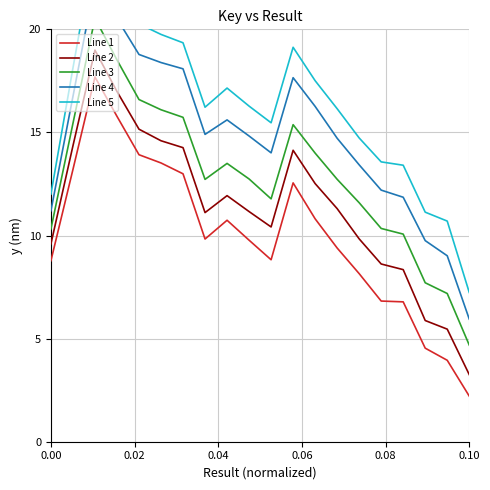

How many categories are shown in the chart?

20